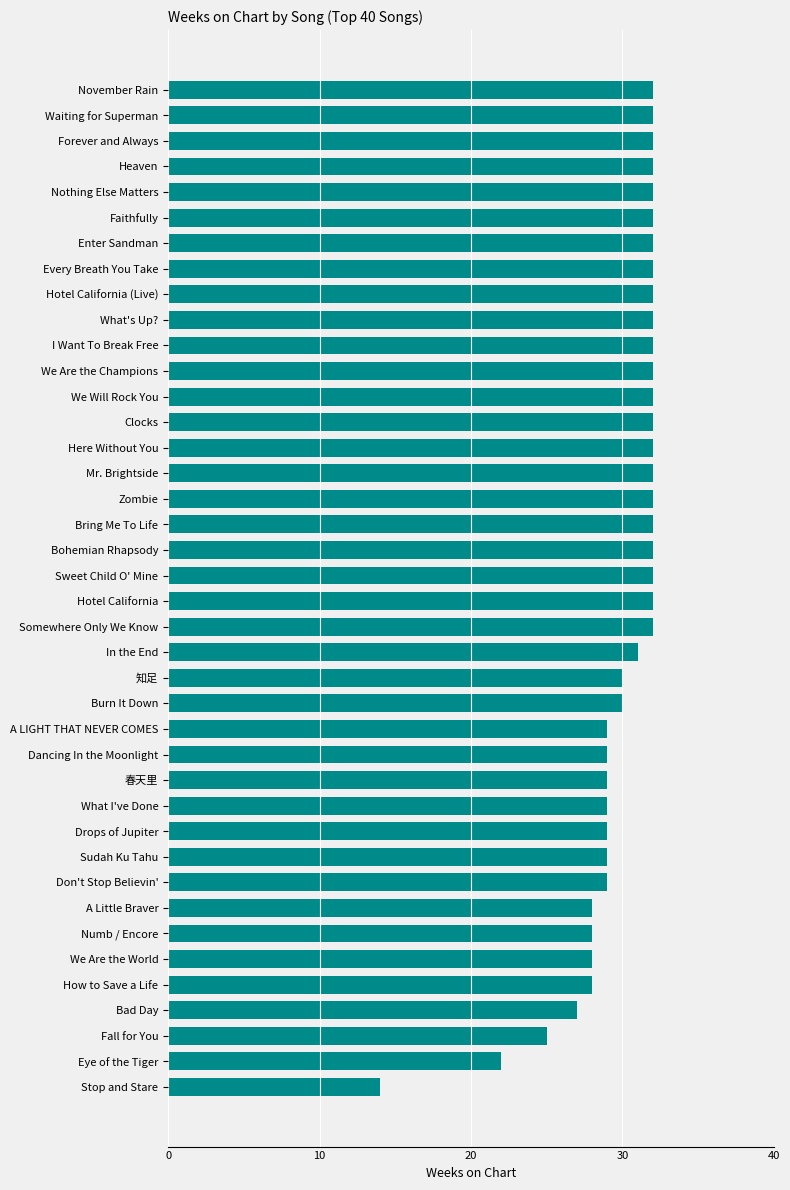

Read the value at Enter Sandman.

32